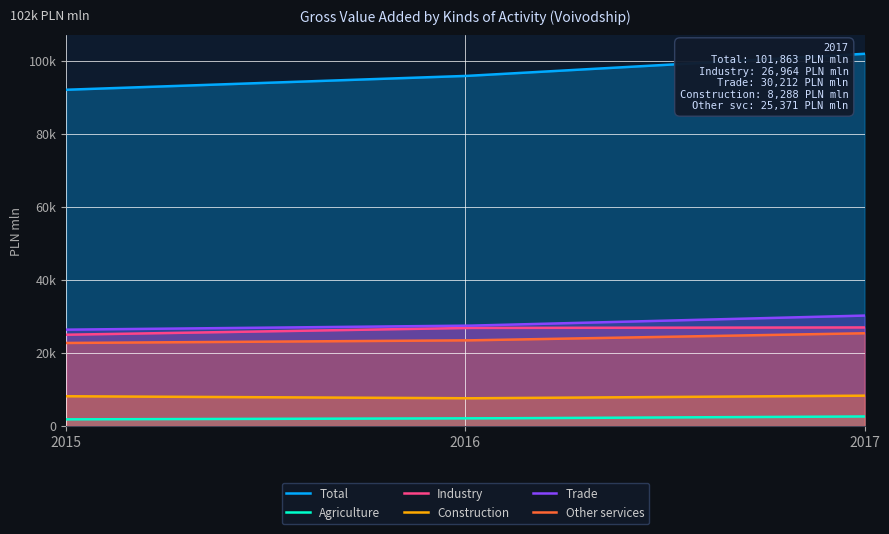

The value of Other services at 2015 is 22716. True or false?

True